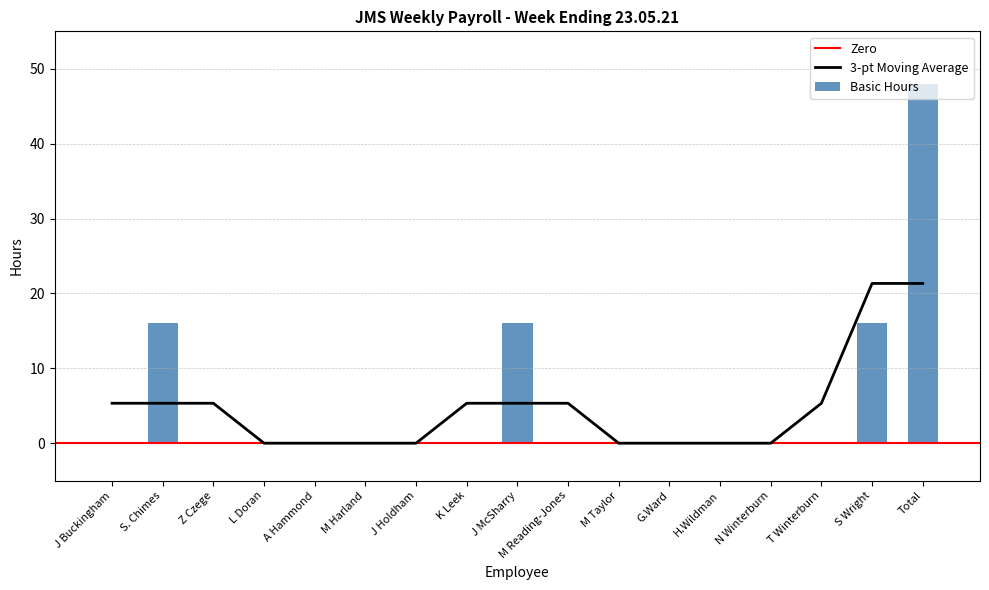

What value does the Basic Hours series have at S Wright, to the nearest 10?

20